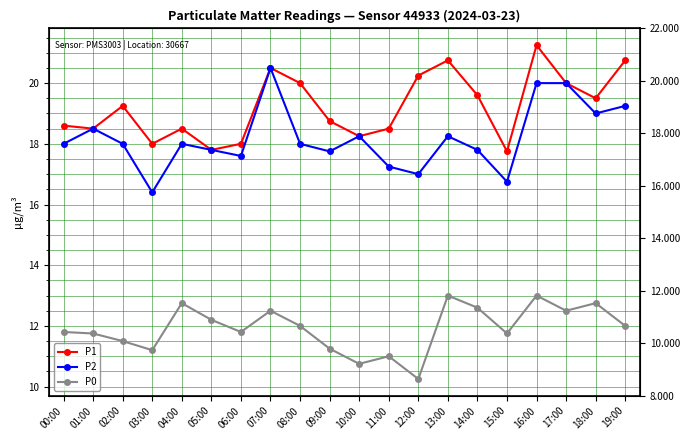

True or false: P2 and P1 intersect in this chart.

False